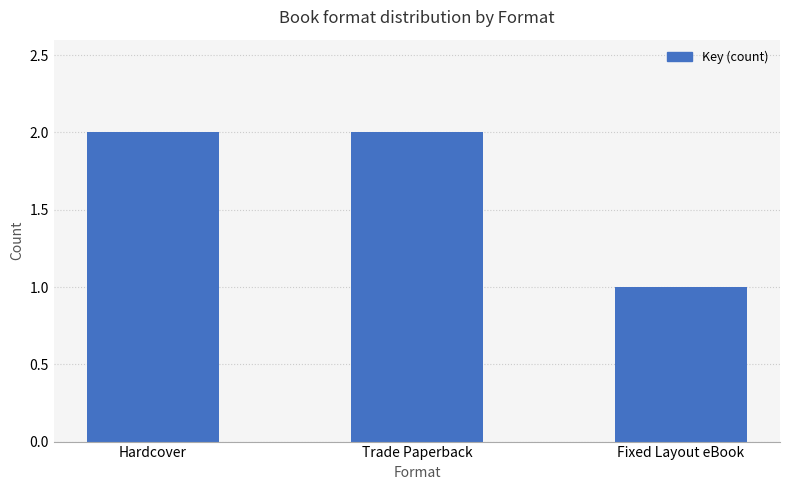

What value does the data have at Fixed Layout eBook?

1